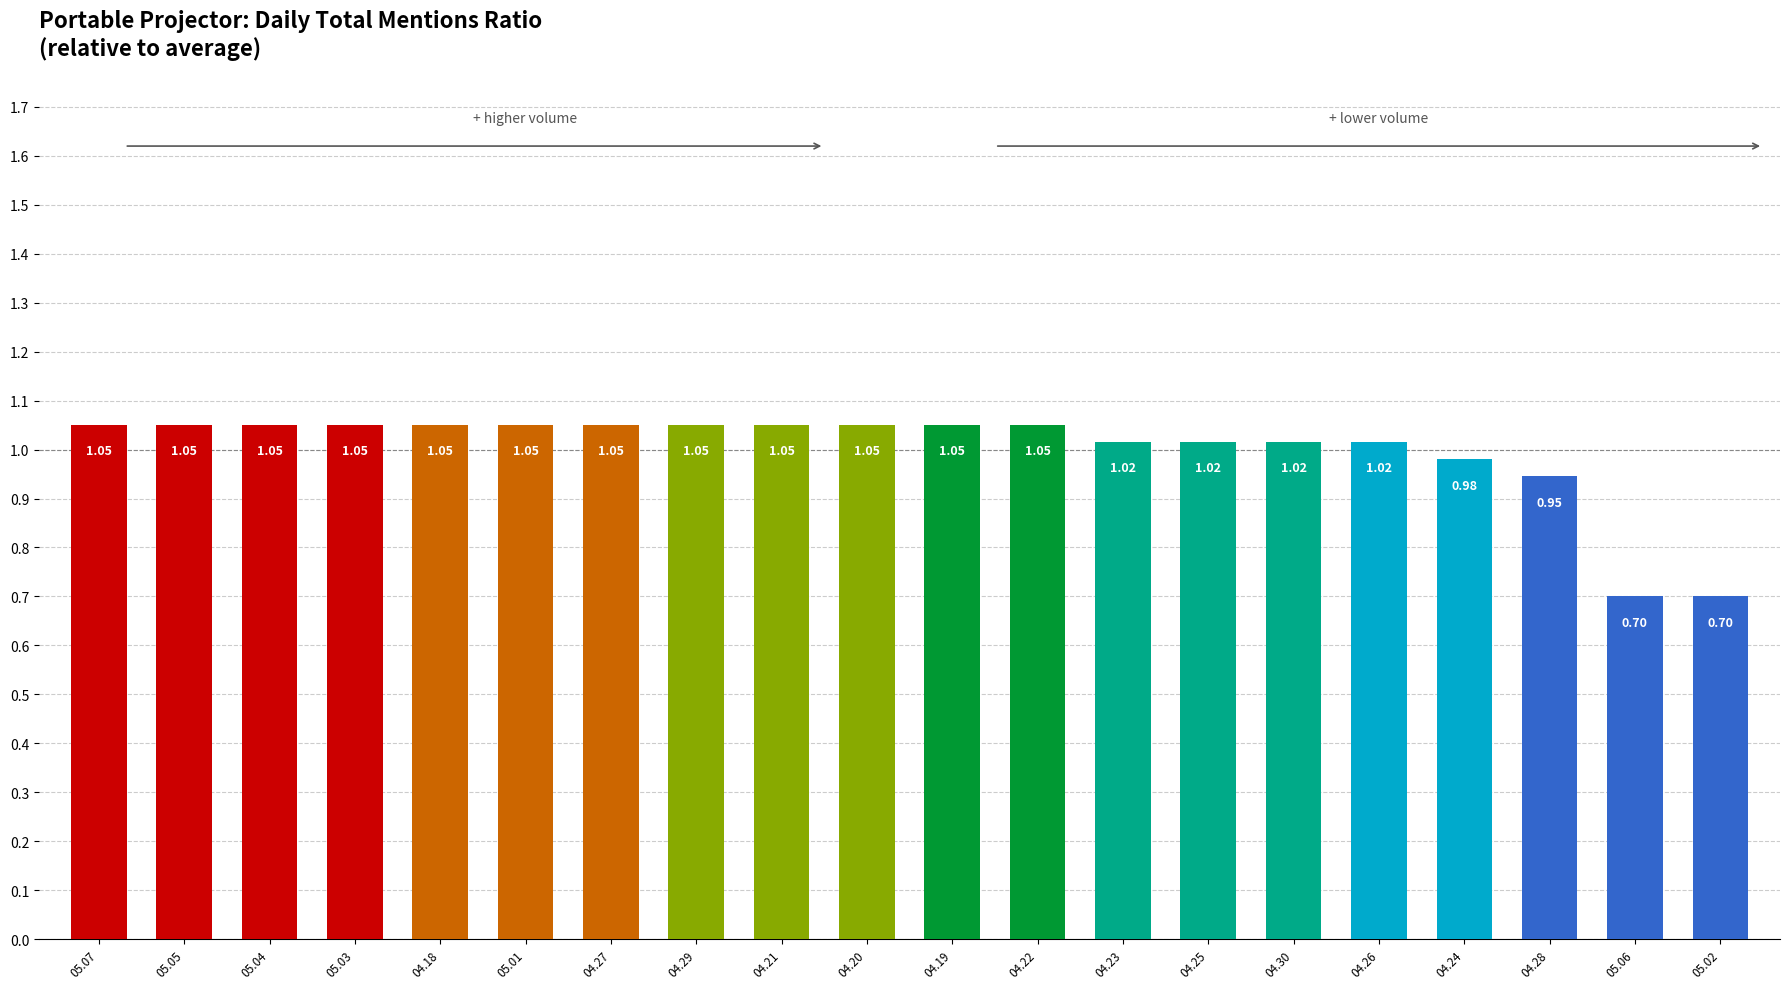

What is the label of the 14th bar from the right?

04.27